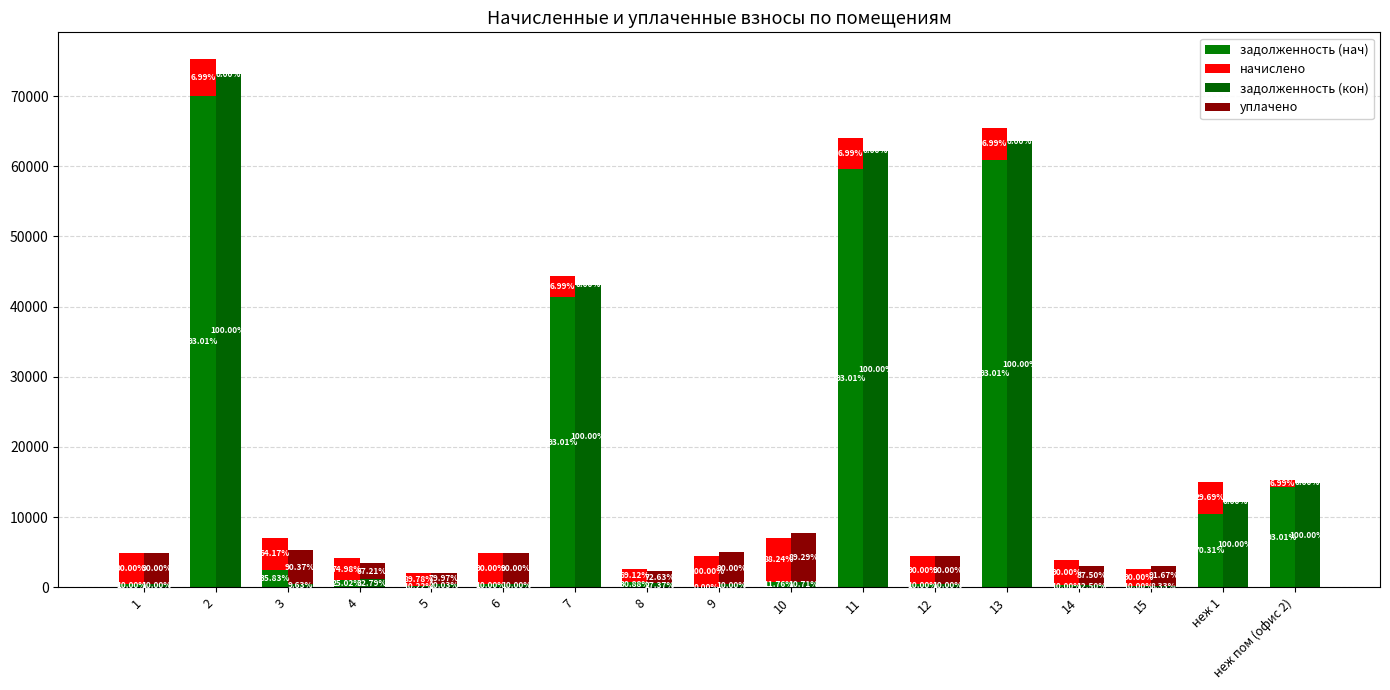

At 13, list the series in order from largest to smallest.

задолженность (кон), задолженность (нач), начислено, уплачено